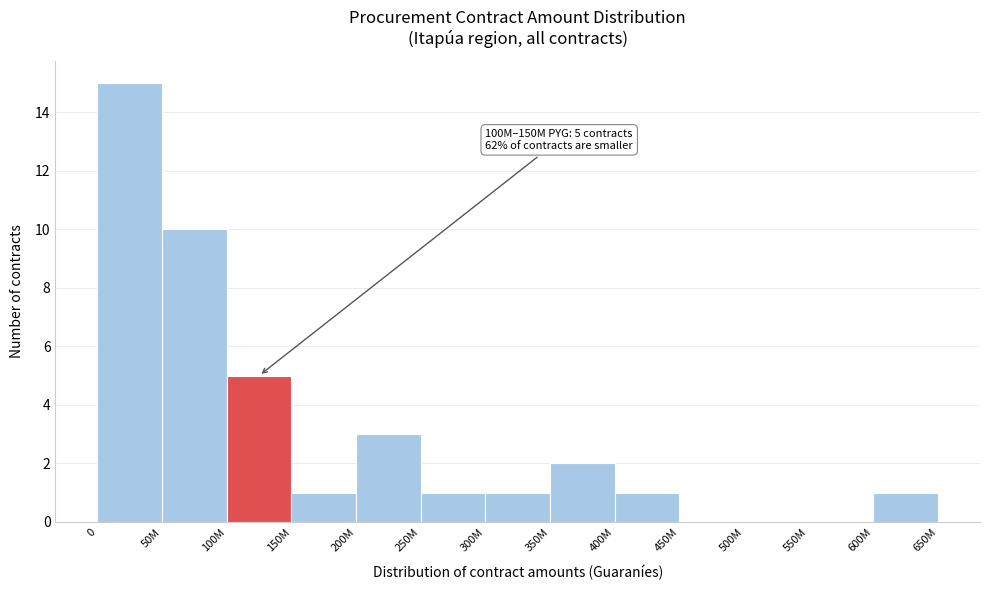

Reading left to right, extract all data points from this chart.

0=15	50M=10	100M=5	150M=1	200M=3	250M=1	300M=1	350M=2	400M=1	450M=0	500M=0	550M=0	600M=1